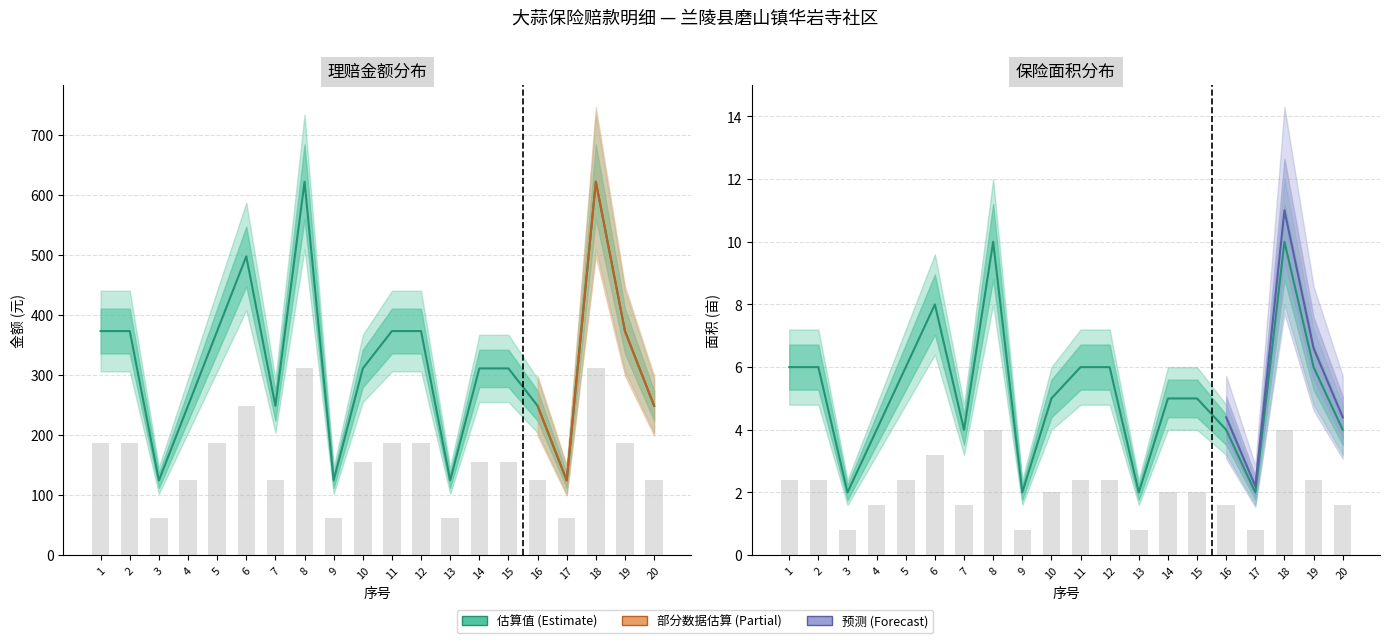

How many data points in 保险面积 (亩) are above 5?

9